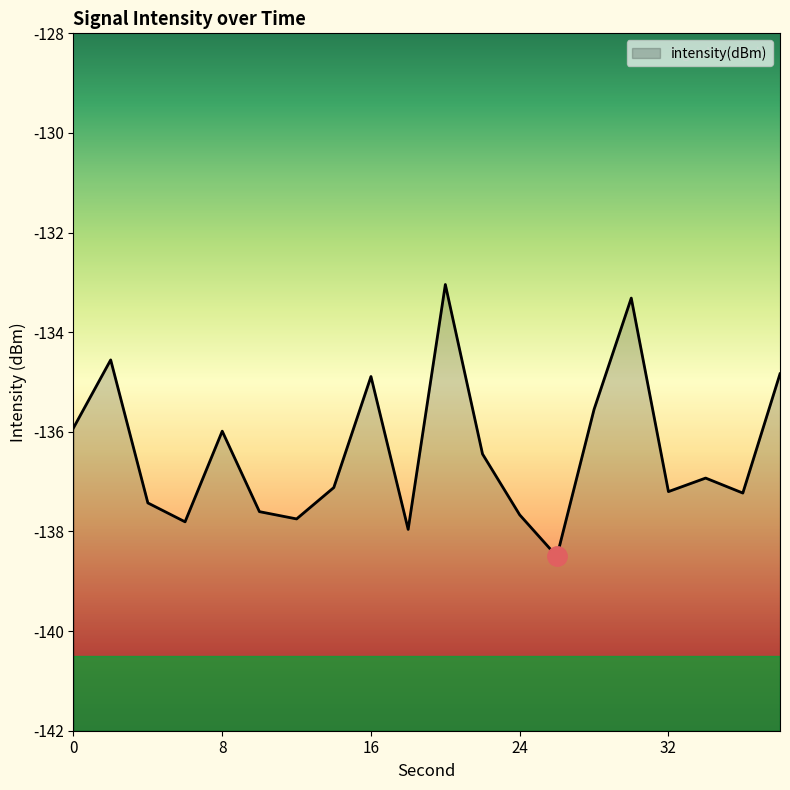

What is the difference between the maximum and minimum values?

5.5